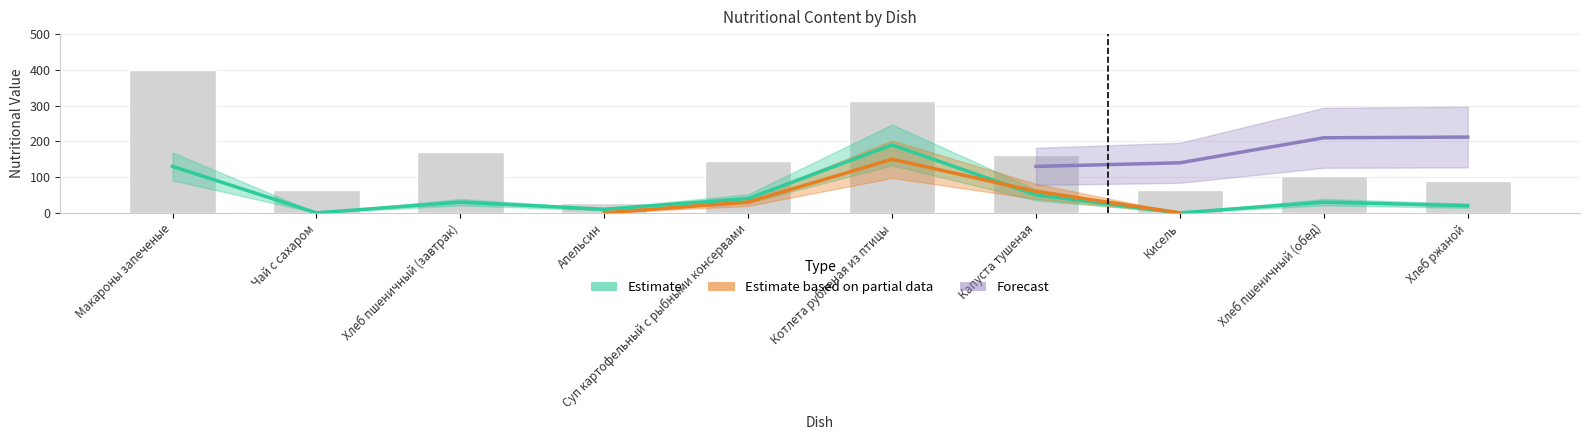

Reading left to right, list all the values displayed in this chart.

Калорийность: Макароны запеченые=400	Чай с сахаром=64	Хлеб пшеничный (завтрак)=170	Апельсин=27	Суп картофельный с рыбными консервами=144	Котлета рубленая из птицы=312	Капуста тушеная=161	Кисель=64	Хлеб пшеничный (обед)=104	Хлеб ржаной=88
Белки: Макароны запеченые=130	Чай с сахаром=0	Хлеб пшеничный (завтрак)=30	Апельсин=10	Суп картофельный с рыбными консервами=40	Котлета рубленая из птицы=190	Капуста тушеная=50	Кисель=0	Хлеб пшеничный (обед)=30	Хлеб ржаной=20